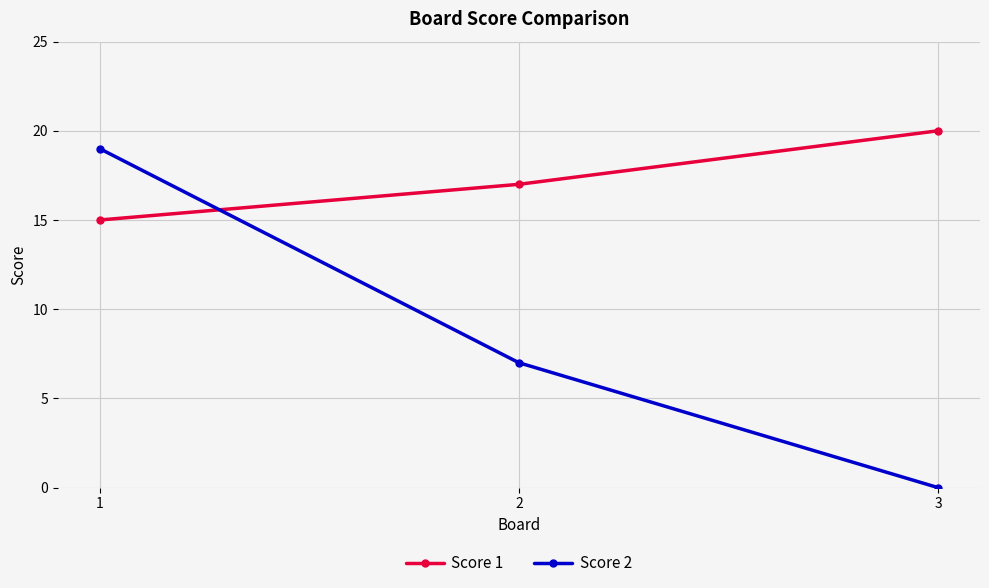

Which series has the largest range (max minus min)?

Score 2